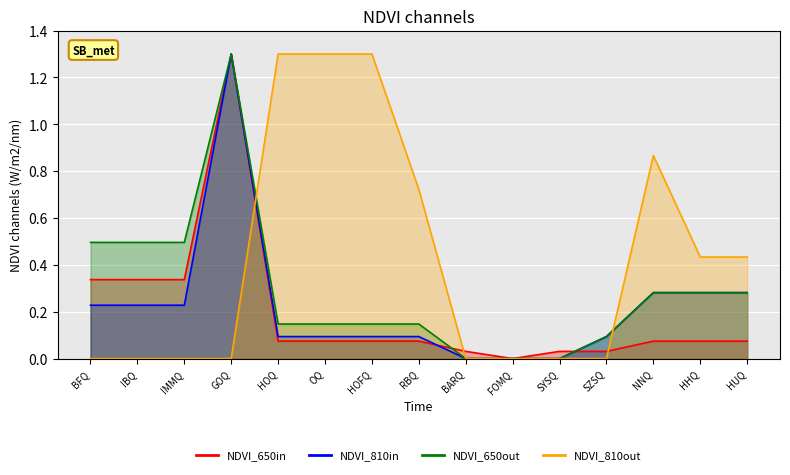

Is the value of NDVI_810out at FOMQ greater than the value of NDVI_650in at BARQ?

No